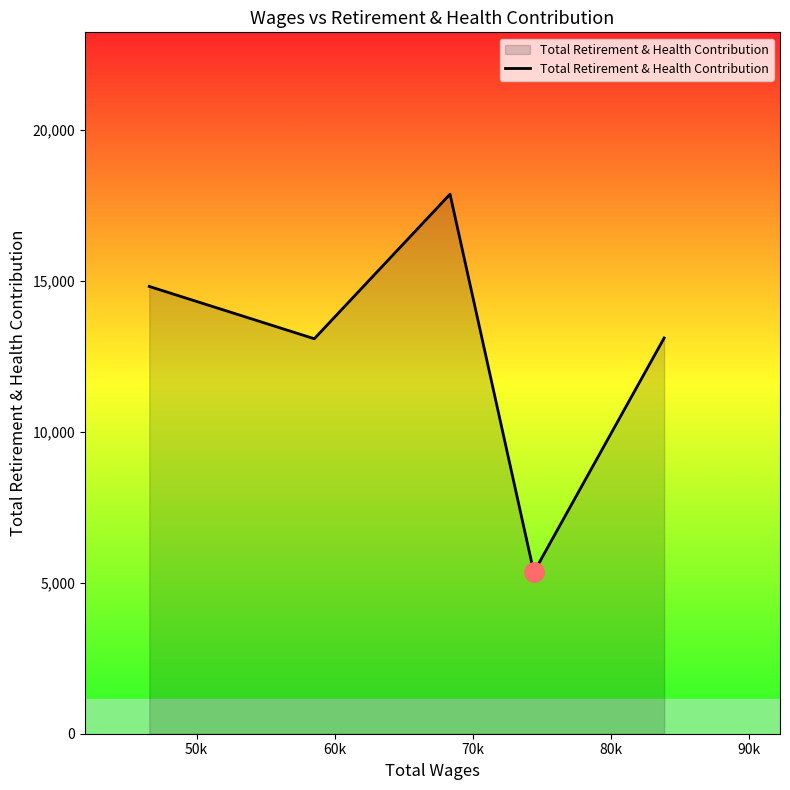

How many lines are shown in the chart?

1